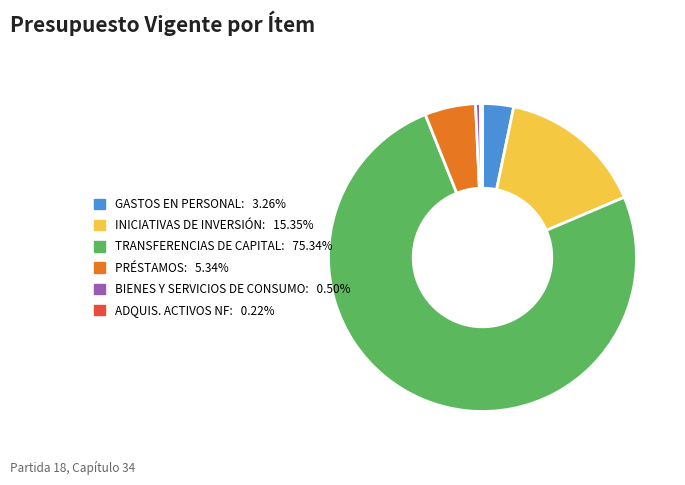

Is there any slice that represents more than half of the pie?

Yes